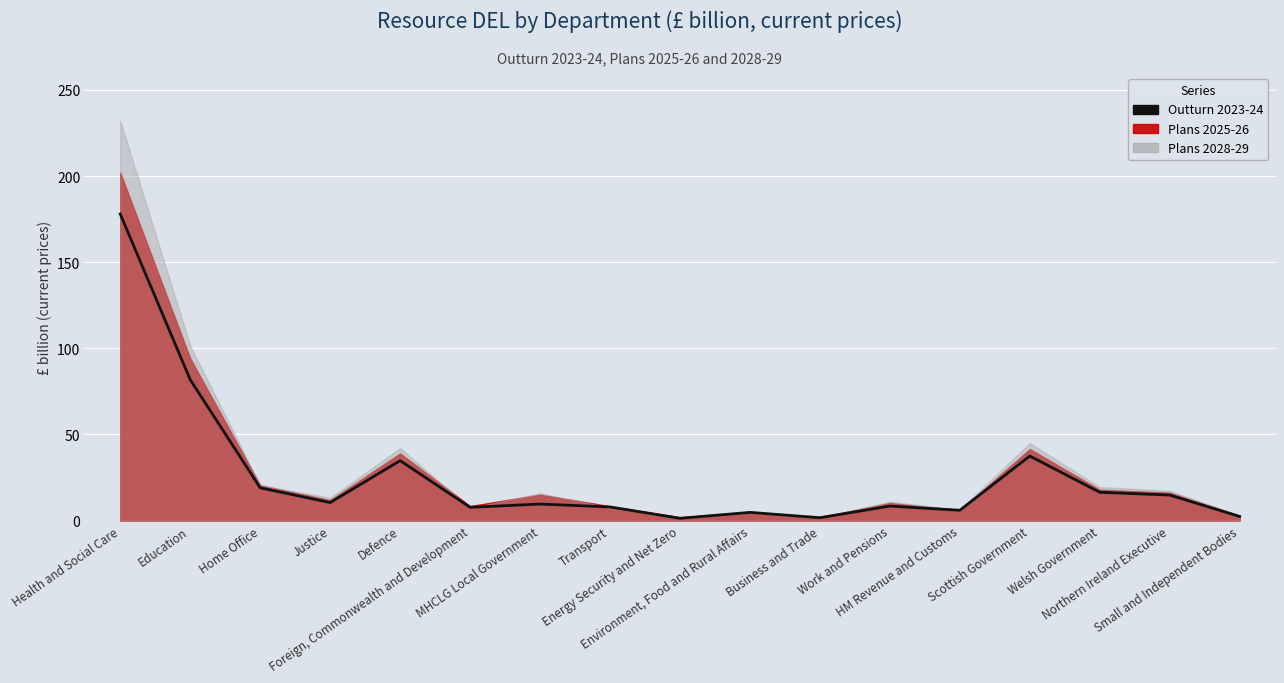

What position from the right is Welsh Government?

3